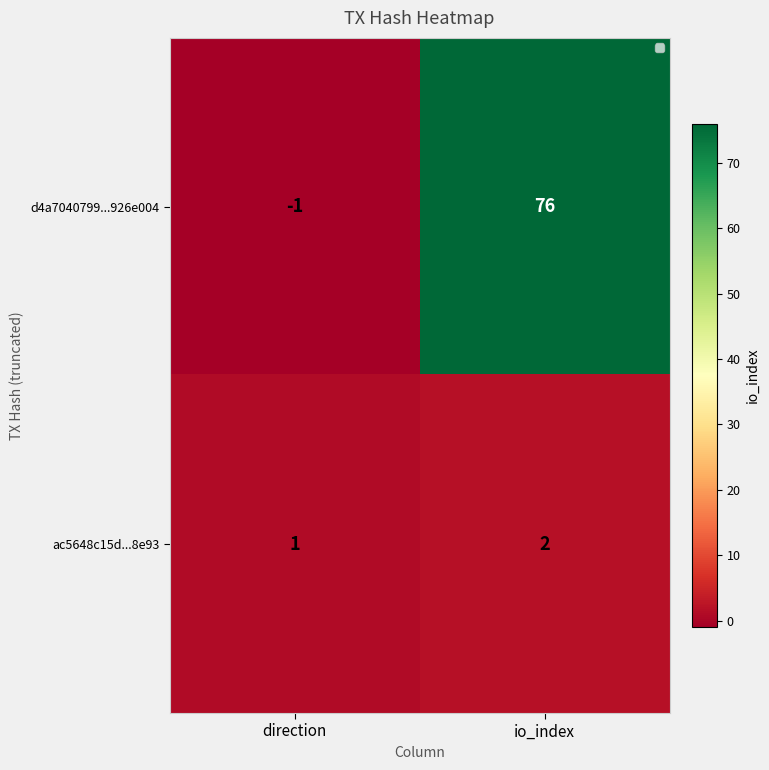

Which series changed the most between direction and io_index?

d4a7040799...926e004